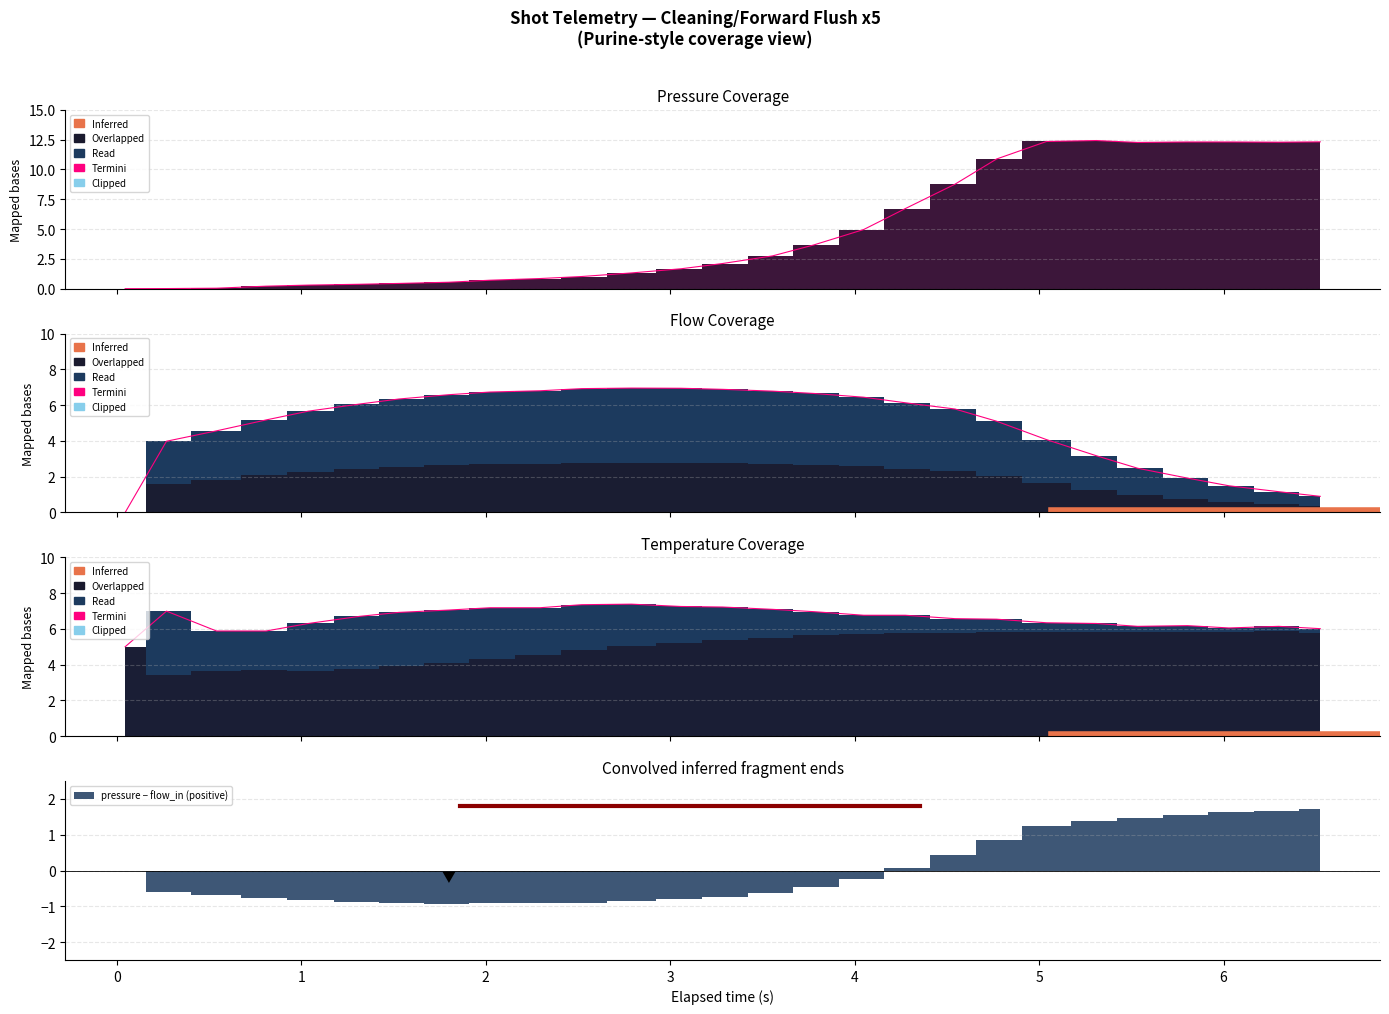

Is the value of flow_in at 16 greater than the value of water_temperature_in at 13?

No